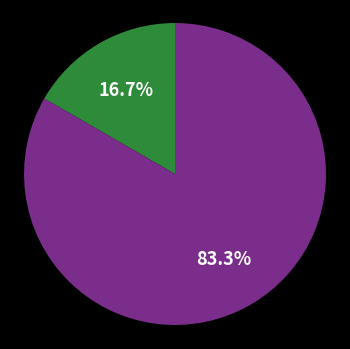

Does any single category account for the majority?

Yes